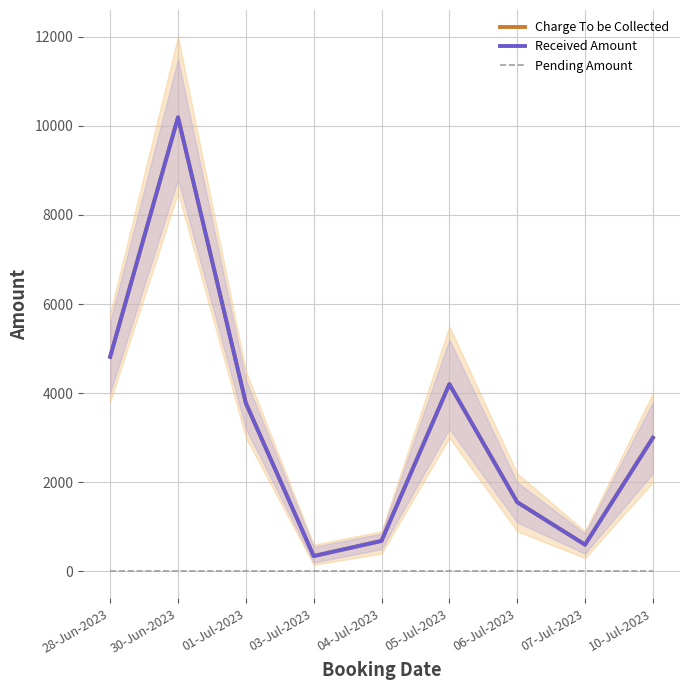

Which series has the largest total across all categories?

Charge To be Collected